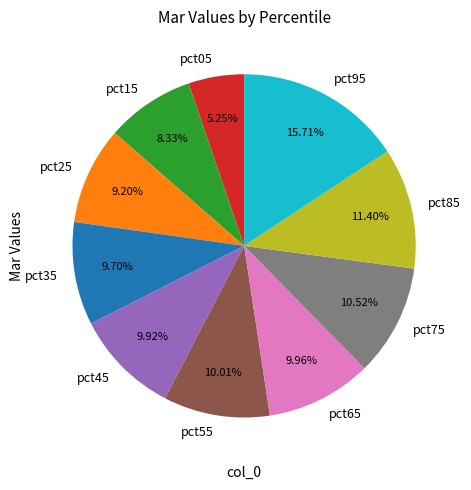

Which slice is the smallest?

pct05